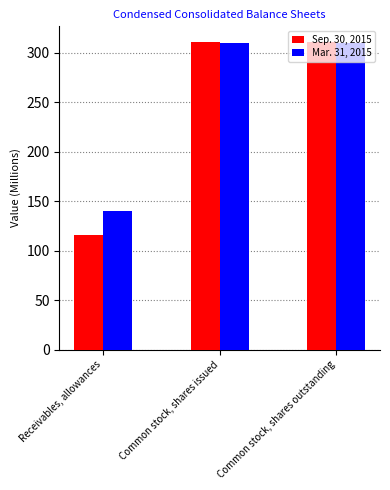

What is the average value of the Mar. 31, 2015 series?

253